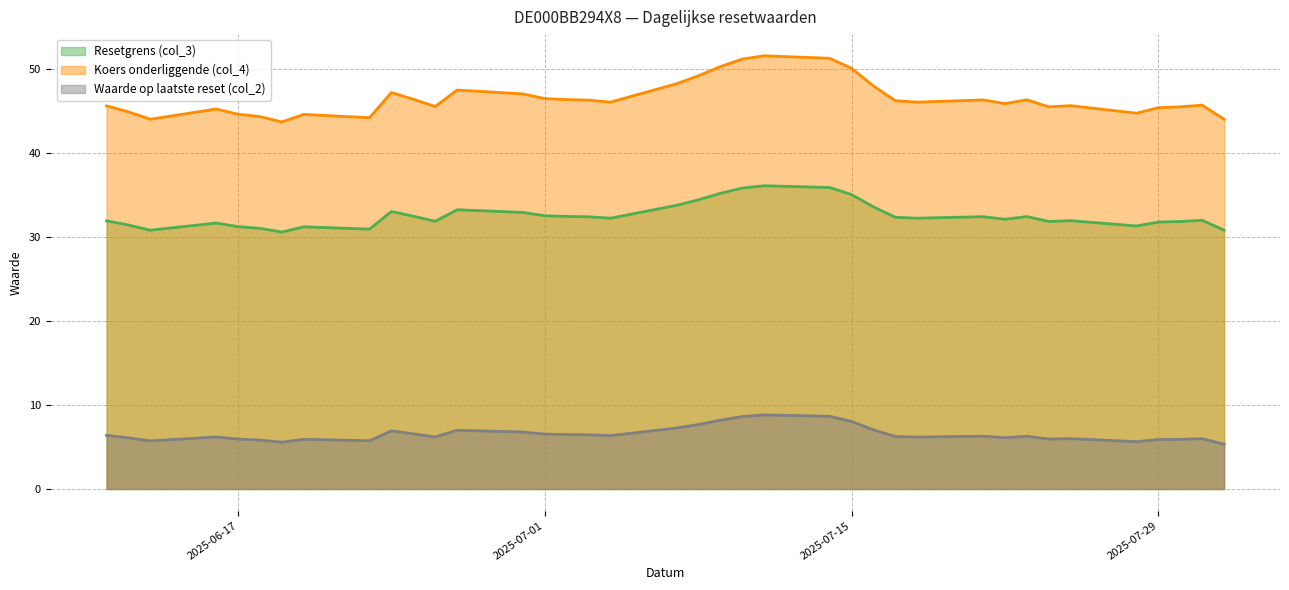

What is the minimum value shown in the chart?

5.3